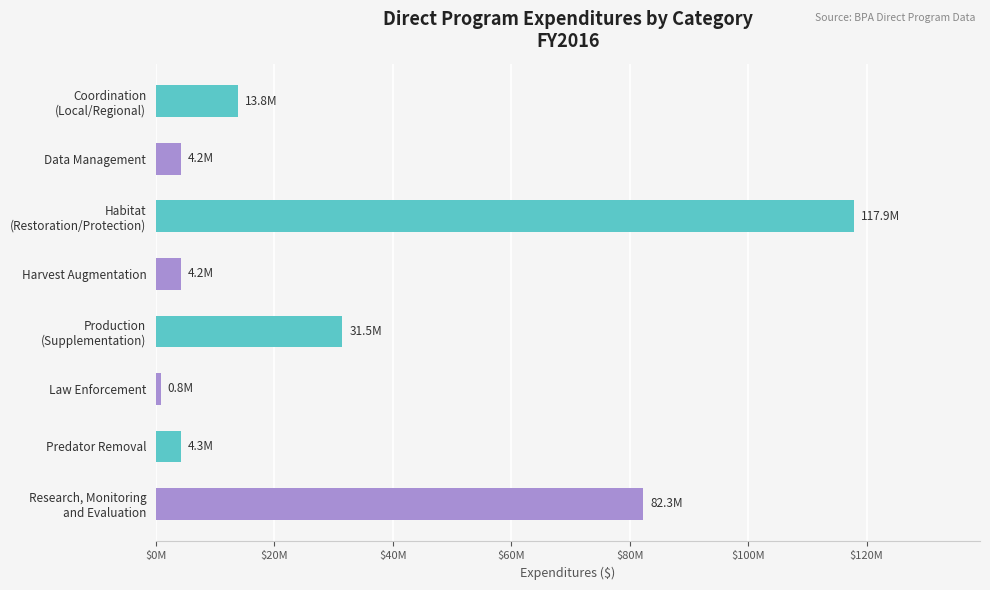

Are the bars horizontal?

Yes